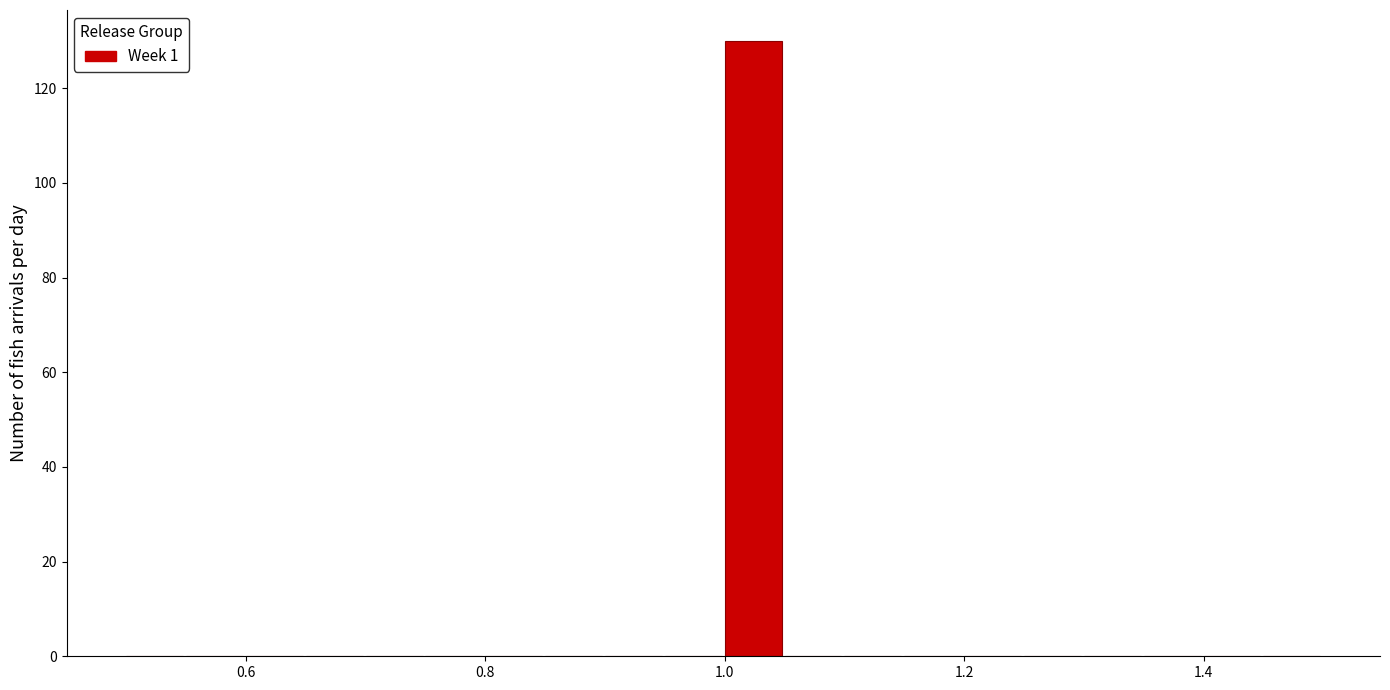

Read against the x-axis, roughly where is the centre of the tallest bar?

1.02